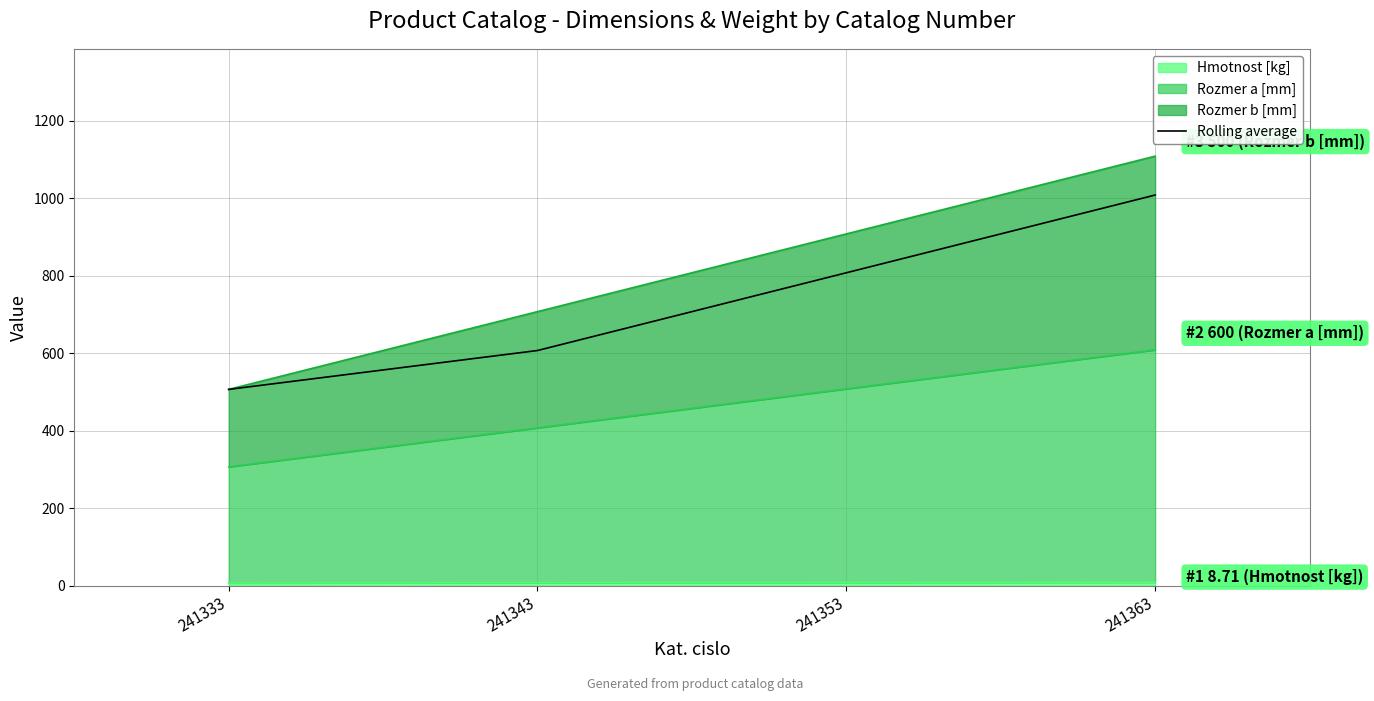

What is the value of the 4th point from the left?

1008.4